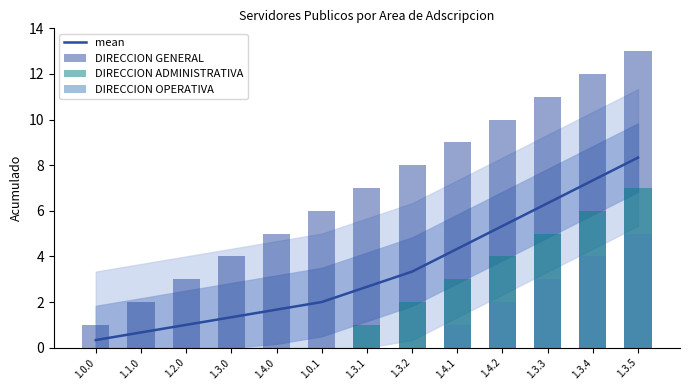

Reading left to right, list all the values displayed in this chart.

mean: 1.0.0=0.3	1.1.0=0.7	1.2.0=1.0	1.3.0=1.3	1.4.0=1.7	1.0.1=2.0	1.3.1=2.7	1.3.2=3.3	1.4.1=4.3	1.4.2=5.3	1.3.3=6.3	1.3.4=7.3	1.3.5=8.3
DIRECCION GENERAL: 1.0.0=1.0	1.1.0=2.0	1.2.0=3.0	1.3.0=4.0	1.4.0=5.0	1.0.1=6.0	1.3.1=7.0	1.3.2=8.0	1.4.1=9.0	1.4.2=10.0	1.3.3=11.0	1.3.4=12.0	1.3.5=13.0
DIRECCION ADMINISTRATIVA: 1.0.0=0.0	1.1.0=0.0	1.2.0=0.0	1.3.0=0.0	1.4.0=0.0	1.0.1=0.0	1.3.1=1.0	1.3.2=2.0	1.4.1=3.0	1.4.2=4.0	1.3.3=5.0	1.3.4=6.0	1.3.5=7.0
DIRECCION OPERATIVA: 1.0.0=0.0	1.1.0=0.0	1.2.0=0.0	1.3.0=0.0	1.4.0=0.0	1.0.1=0.0	1.3.1=0.0	1.3.2=0.0	1.4.1=1.0	1.4.2=2.0	1.3.3=3.0	1.3.4=4.0	1.3.5=5.0